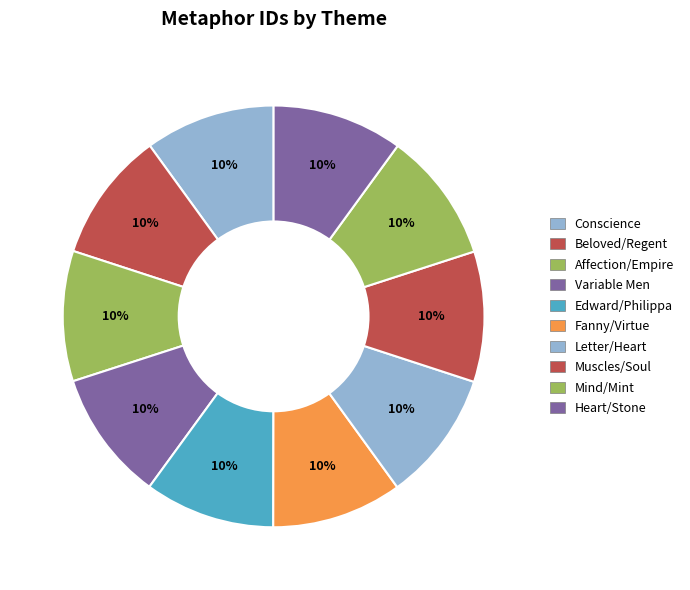

Does any single category account for the majority?

No